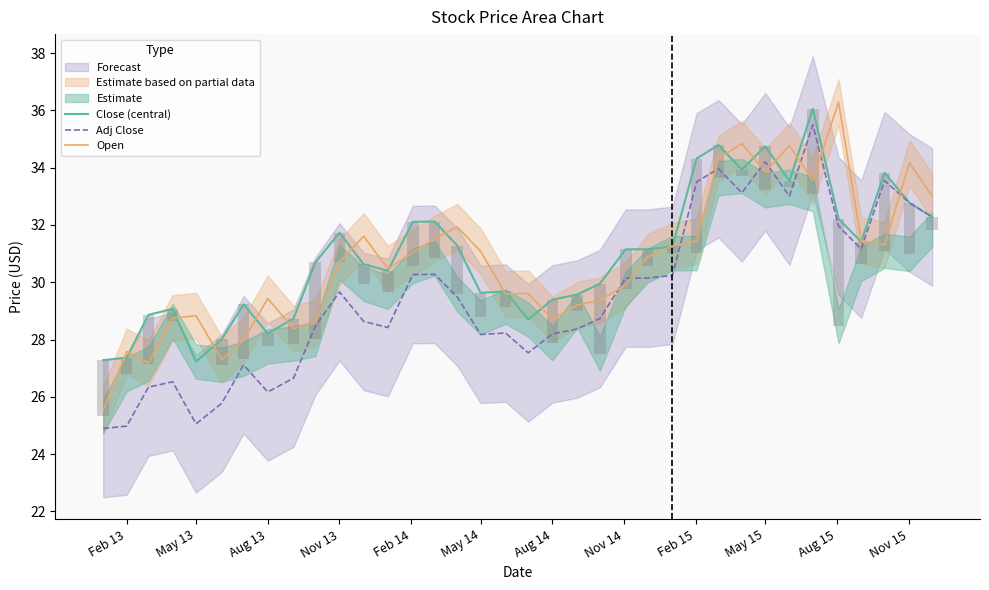

What is the value of the Open bar at the 4th from the left?

28.8